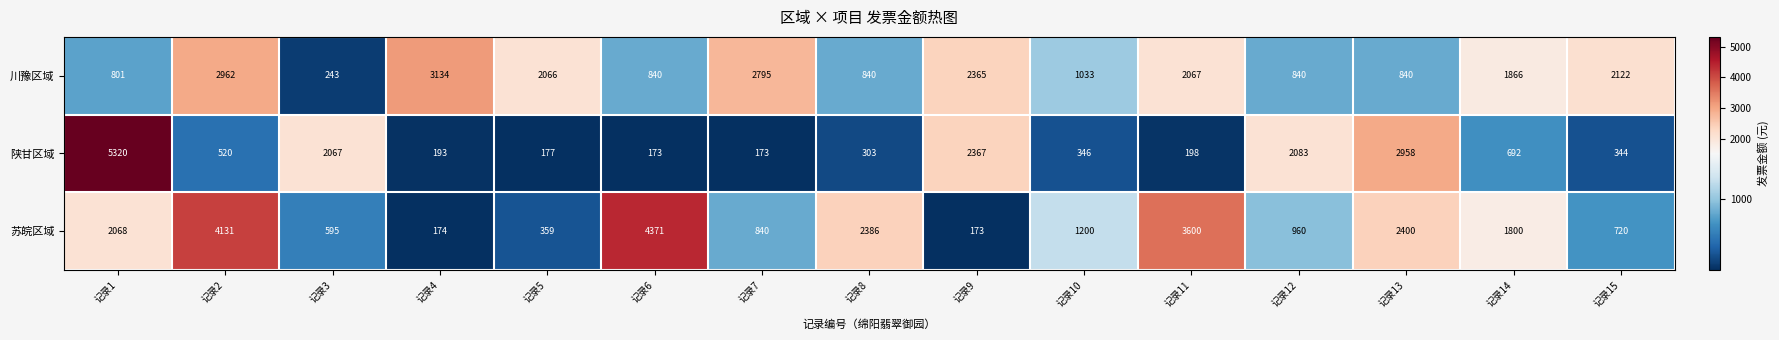

True or false: 陕甘区域 has a value of 107 at 记录6.

False